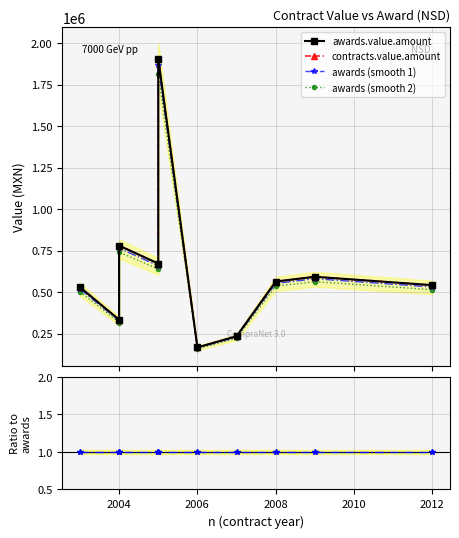

True or false: ratio and awards (smooth 1) intersect in this chart.

False